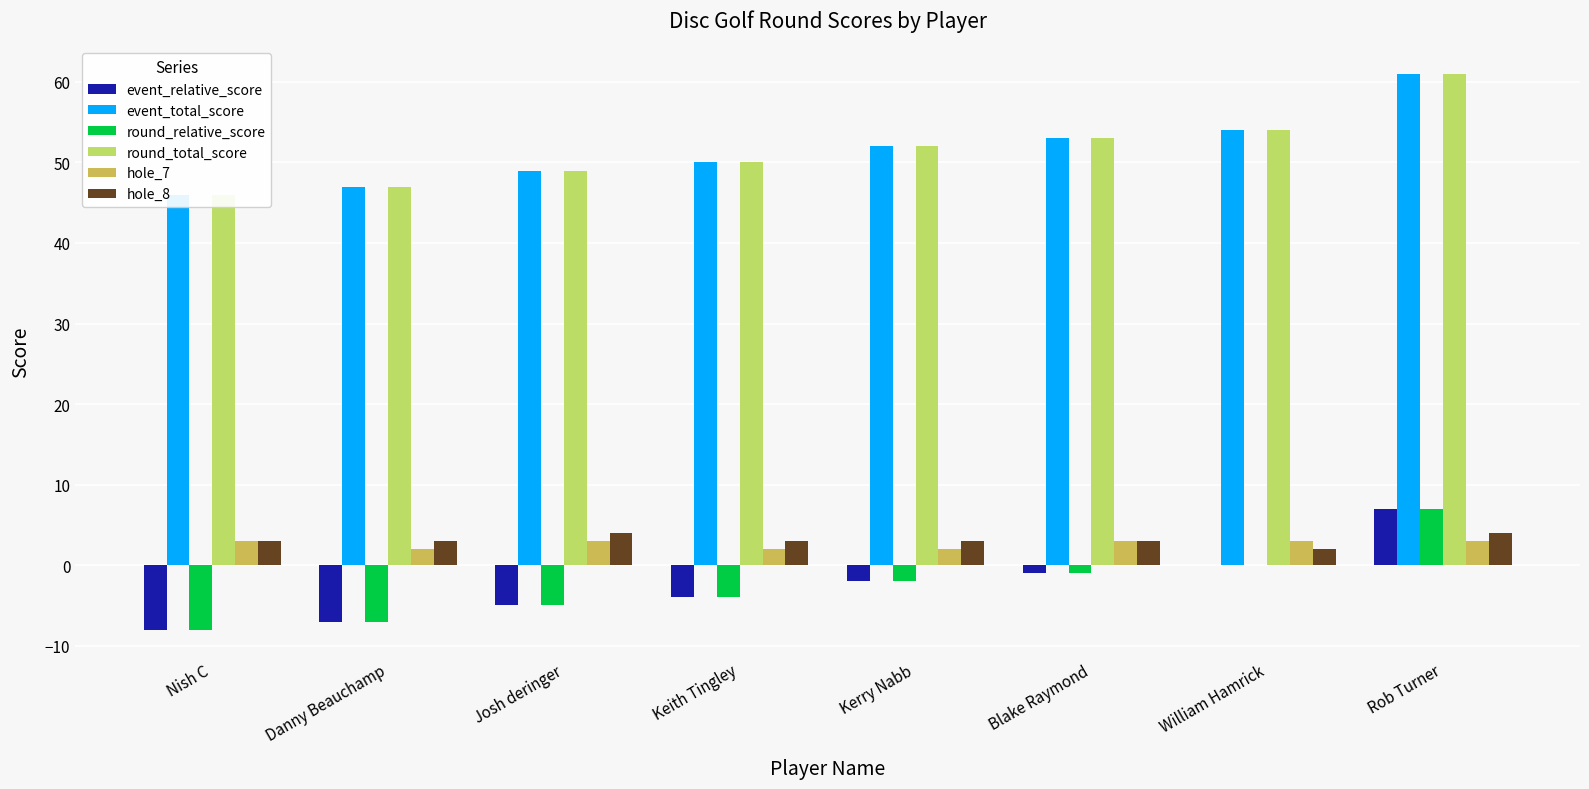

What is the label of the 2nd bar from the right?

William Hamrick